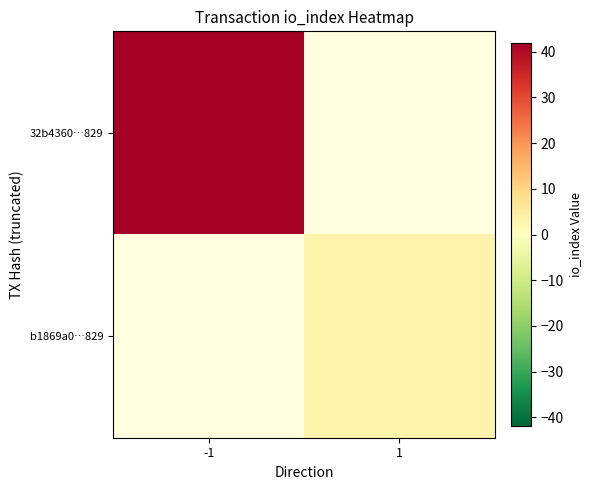

The b1869a0…829 series shows 1.0 at 1. True or false?

False